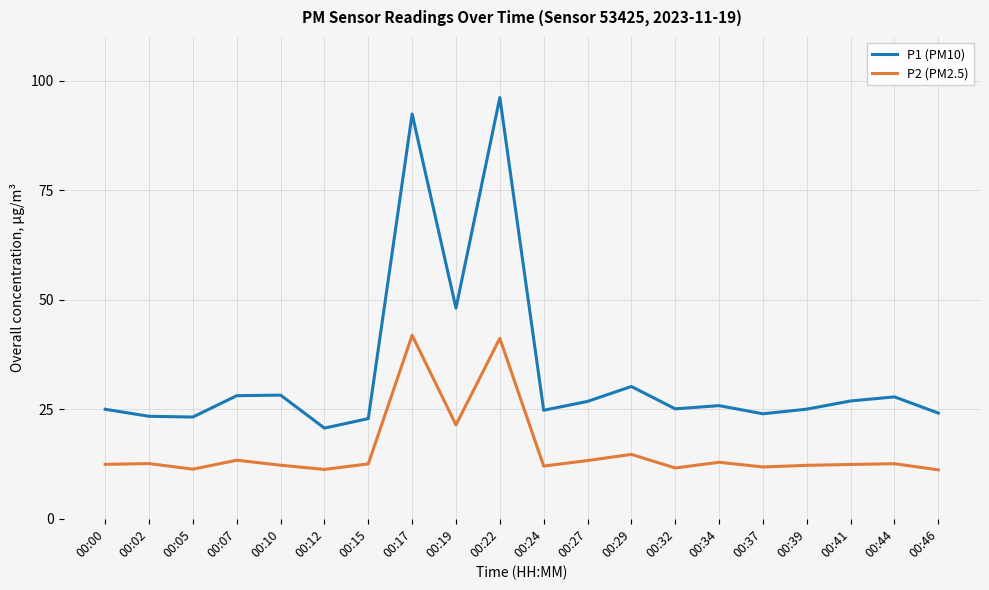

What are all the series names shown in the legend?

P1 (PM10), P2 (PM2.5)